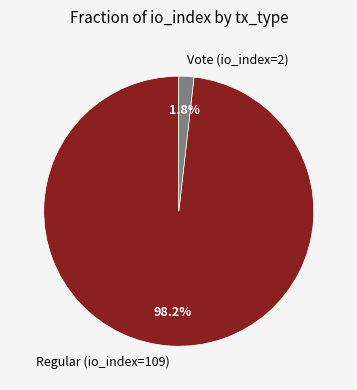

Is the sum of Vote (io_index=2) and Regular (io_index=109) greater than half?

Yes